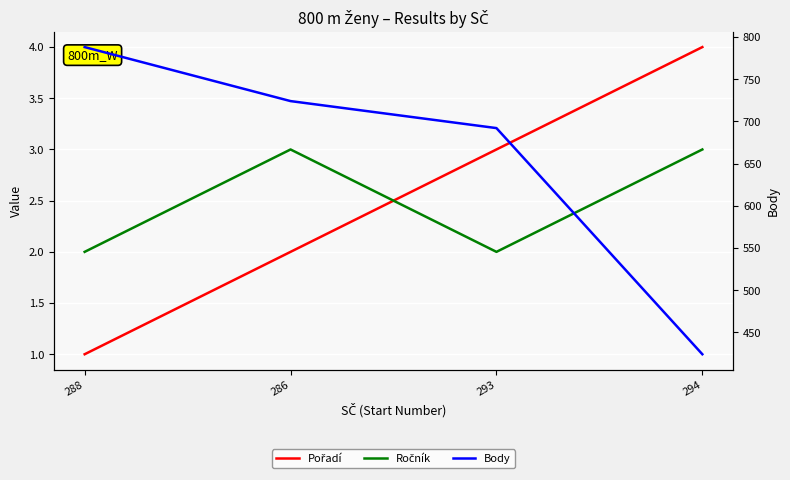

The value of Ročník at 288 is 2. True or false?

True